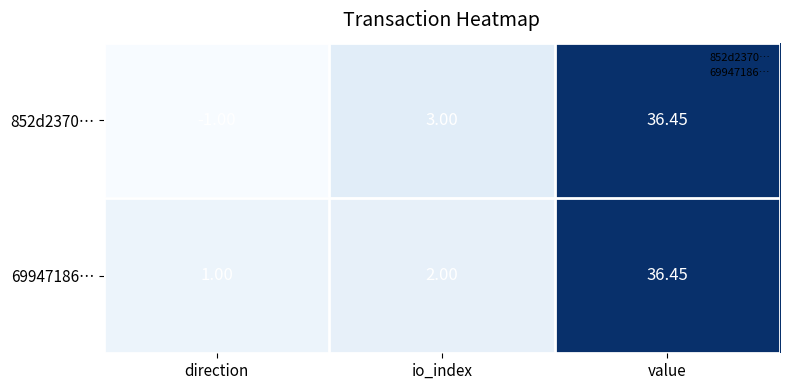

Is the value of 69947186… at direction greater than the value of 852d2370… at value?

No